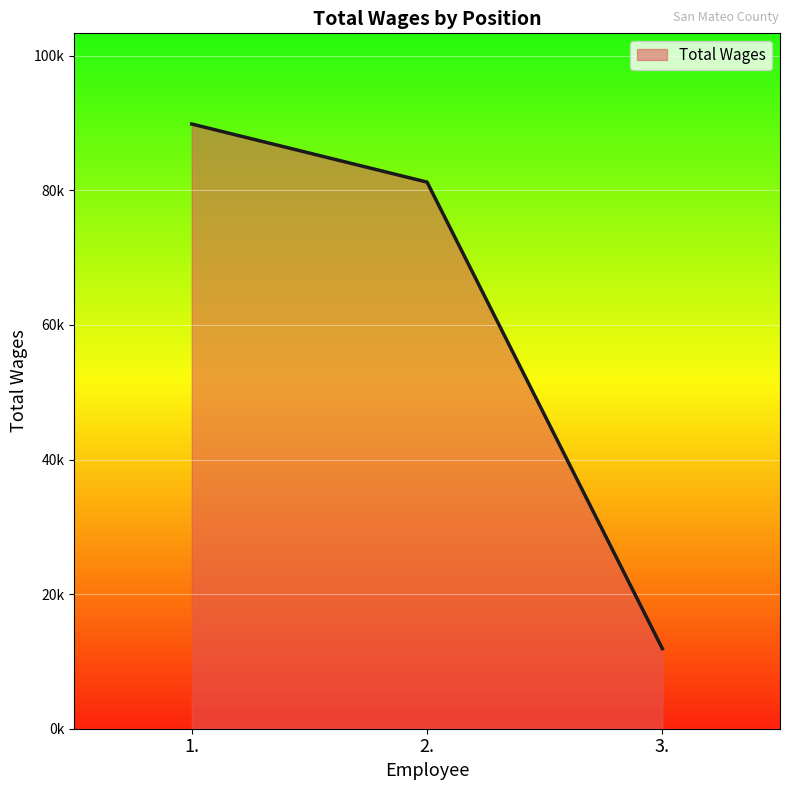

Approximately how many times larger is the value at 1. compared to 3.?

7.5